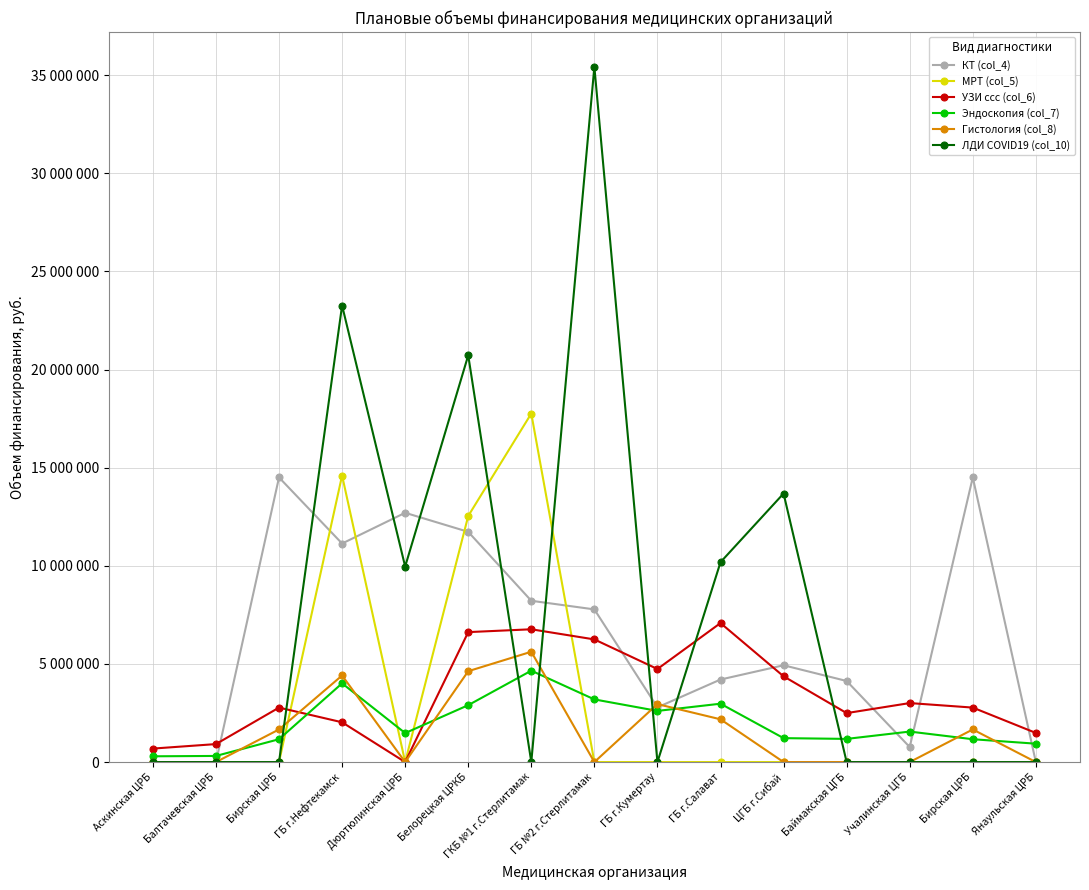

What is the label of the 2nd point from the right?

Бирская ЦРБ